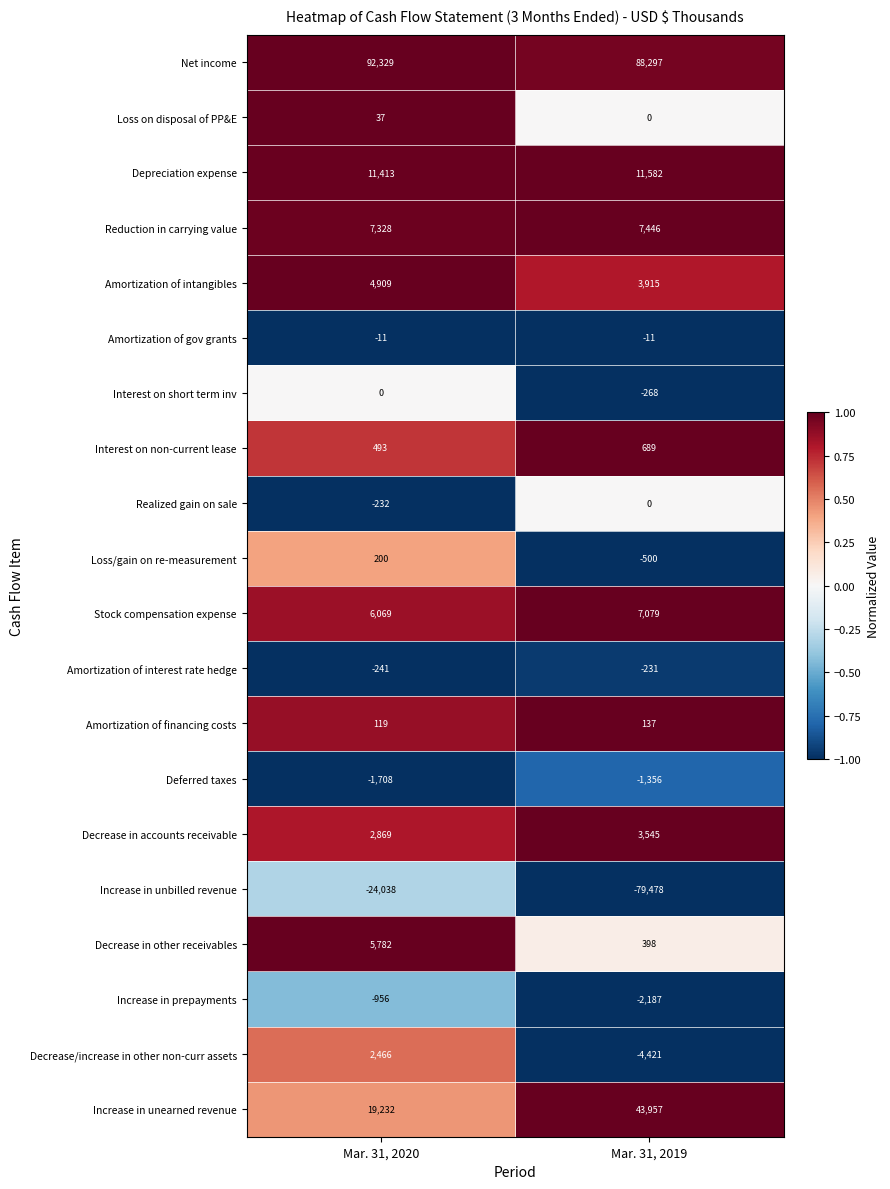

Is it true that Decrease/increase in other non-curr assets equals 1651 at Mar. 31, 2020?

False